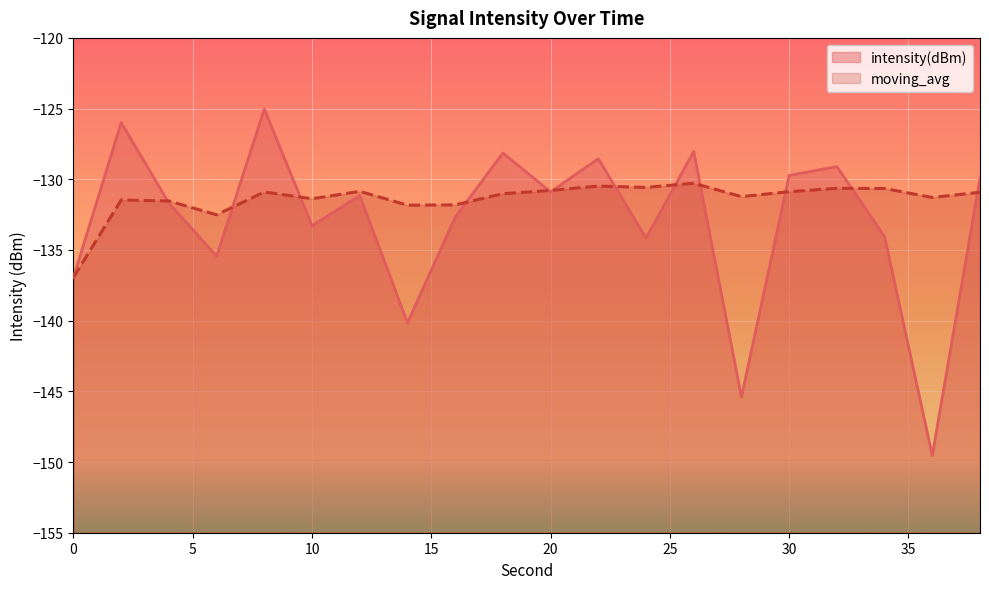

What is the lowest value of the moving_avg series?

-136.9